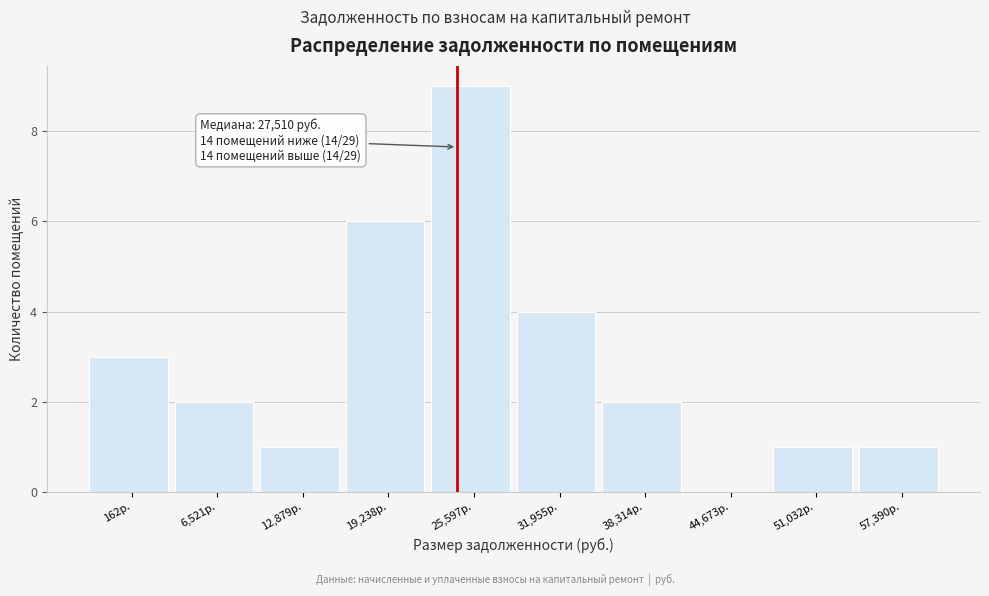

Reading left to right, extract all data points from this chart.

162р.=3	6,521р.=2	12,879р.=1	19,238р.=6	25,597р.=9	31,955р.=4	38,314р.=2	44,673р.=0	51,032р.=1	57,390р.=1